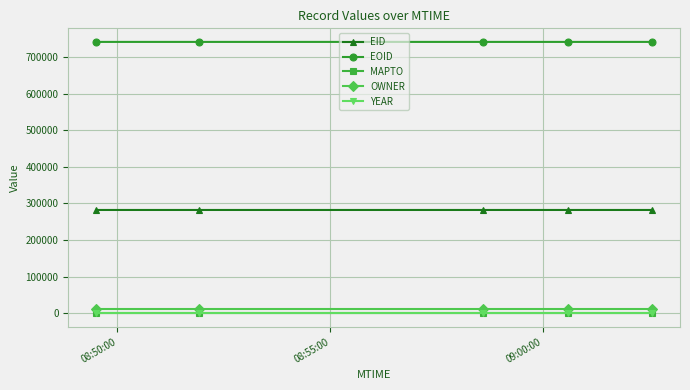

What is the average value of the YEAR series?

2016